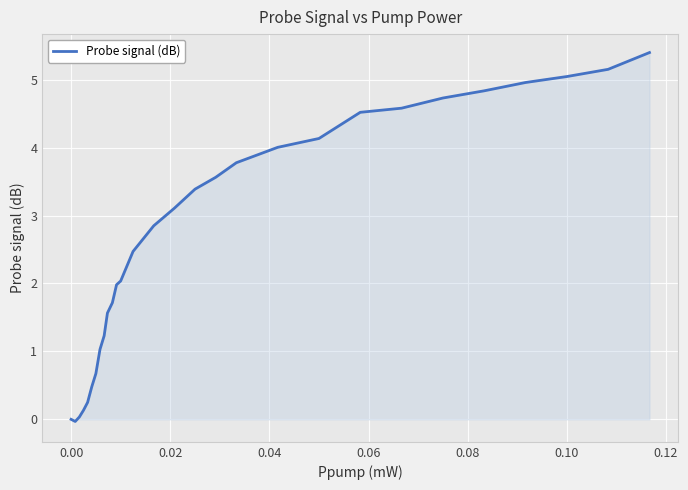

What is the greatest value displayed?

5.4